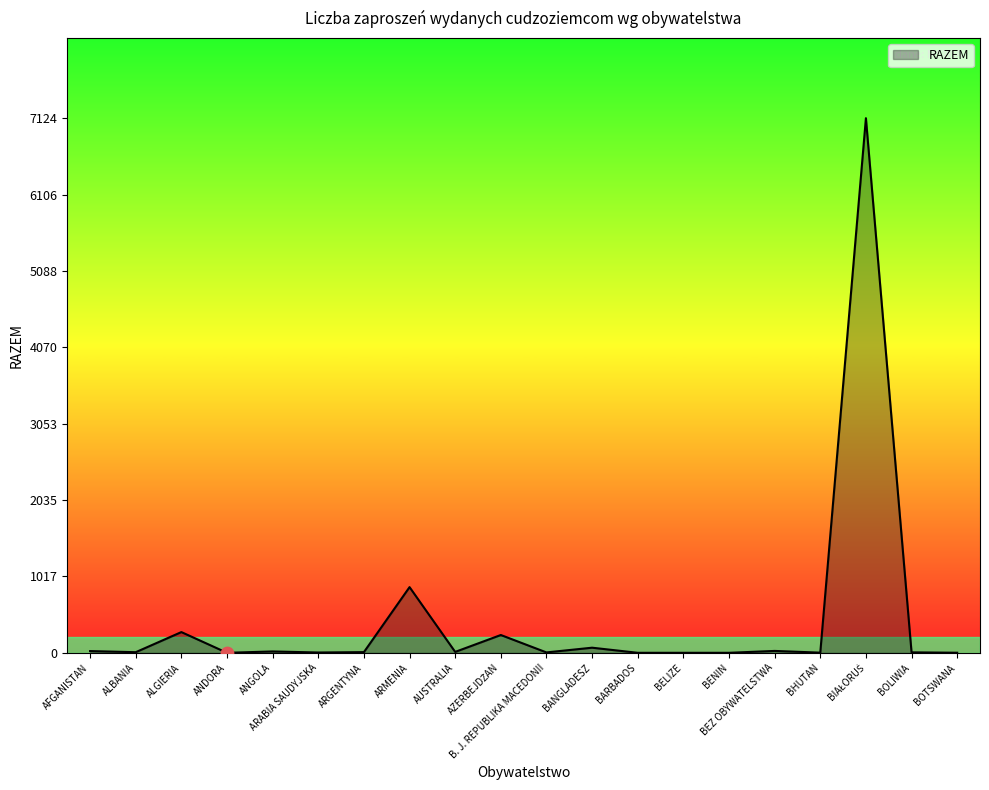

What is the change in value from ARMENIA to BEZ OBYWATELSTWA?

-850